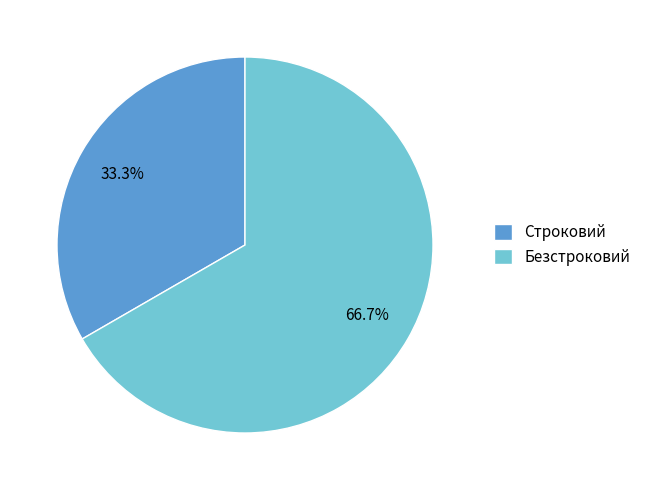

How many segments does this pie chart have?

2